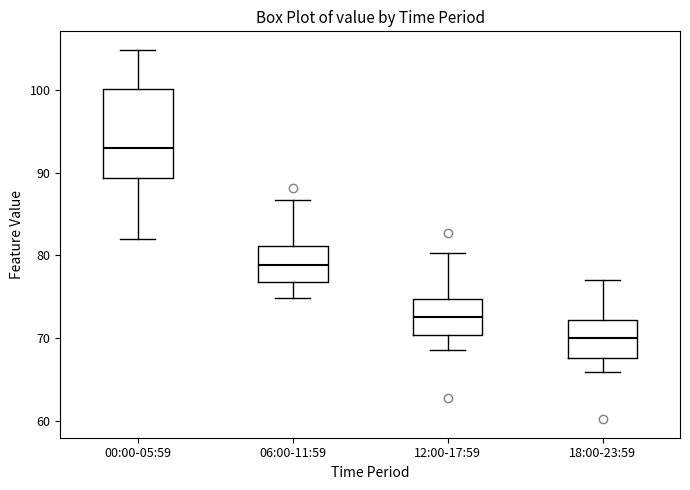

Which box's median line is the lowest?

18:00-23:59